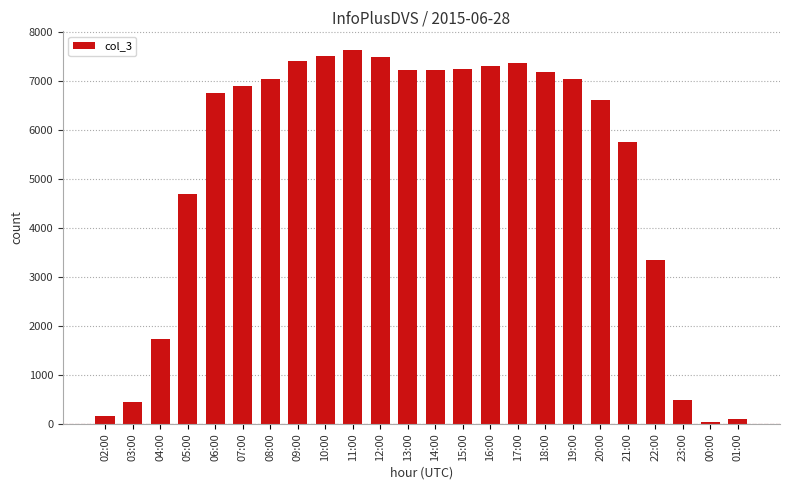

What is the label of the 19th bar from the left?

20:00